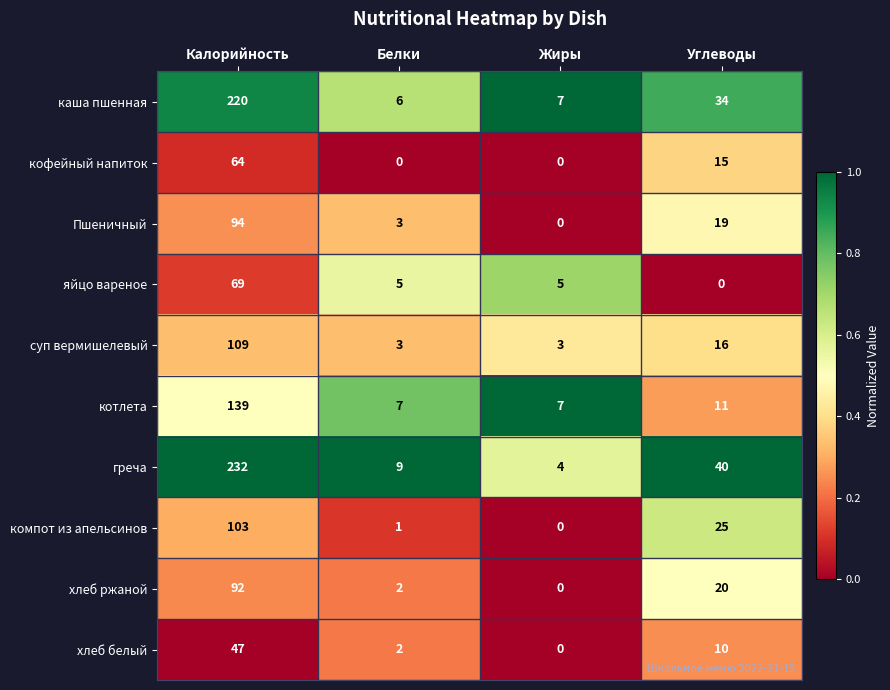

What is the difference between the maximum and second lowest values in the котлета series?

132